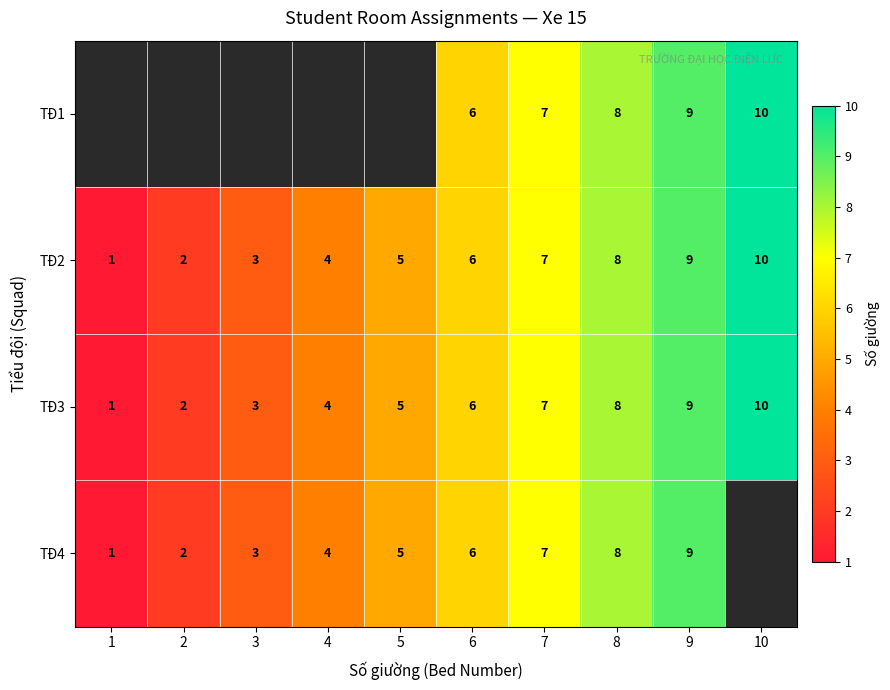

At which label does row_3 first exceed 6?

7